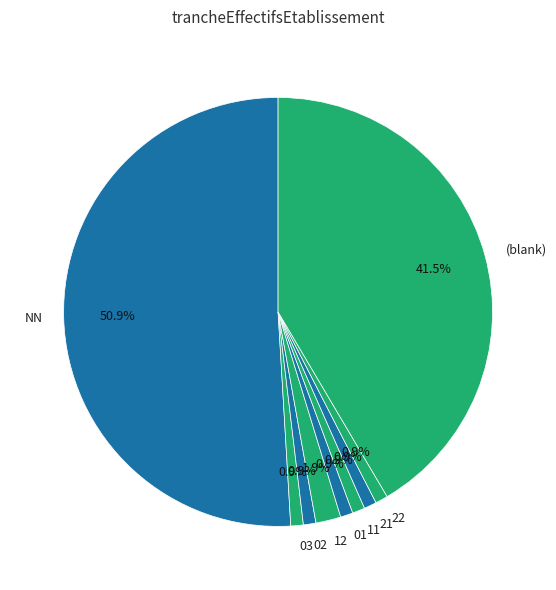

To the nearest percent, what is the average slice percentage?

11%